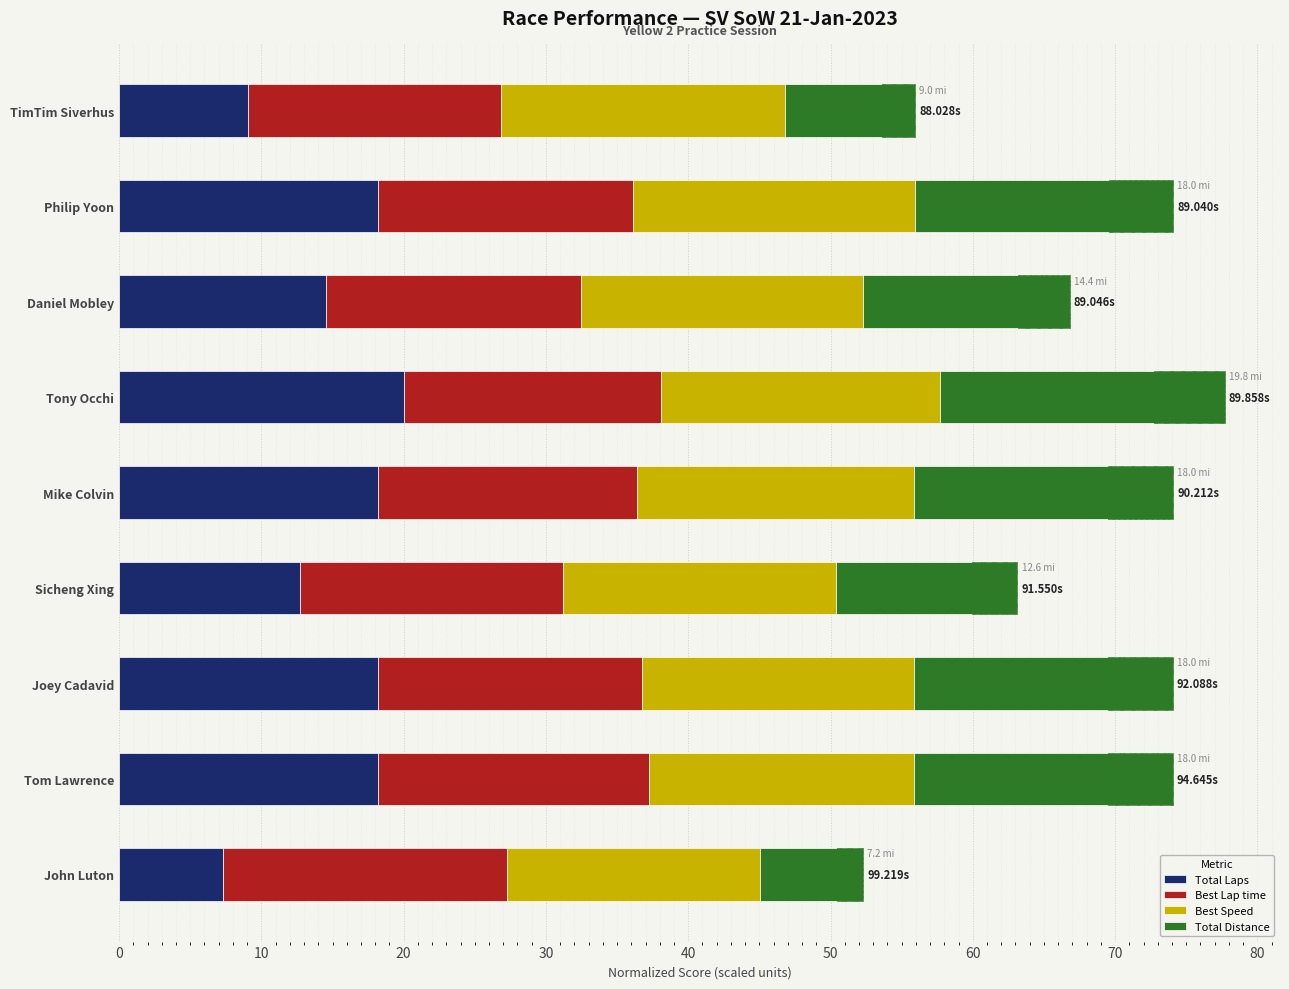

Reading right to left, extract all data points from this chart.

Total Laps: 7.3	18.2	18.2	12.7	18.2	20.0	14.5	18.2	9.1
Best Lap time: 20.0	19.1	18.6	18.5	18.2	18.1	17.9	17.9	17.7
Best Speed: 17.7	18.6	19.1	19.2	19.5	19.6	19.8	19.8	20.0
Total Distance: 7.3	18.2	18.2	12.7	18.2	20.0	14.5	18.2	9.1